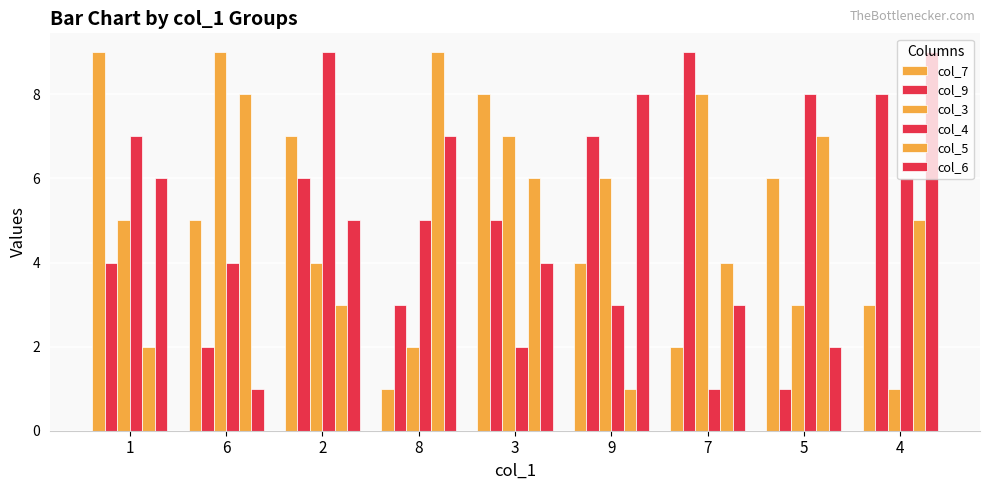

Count the number of data series in this chart.

6